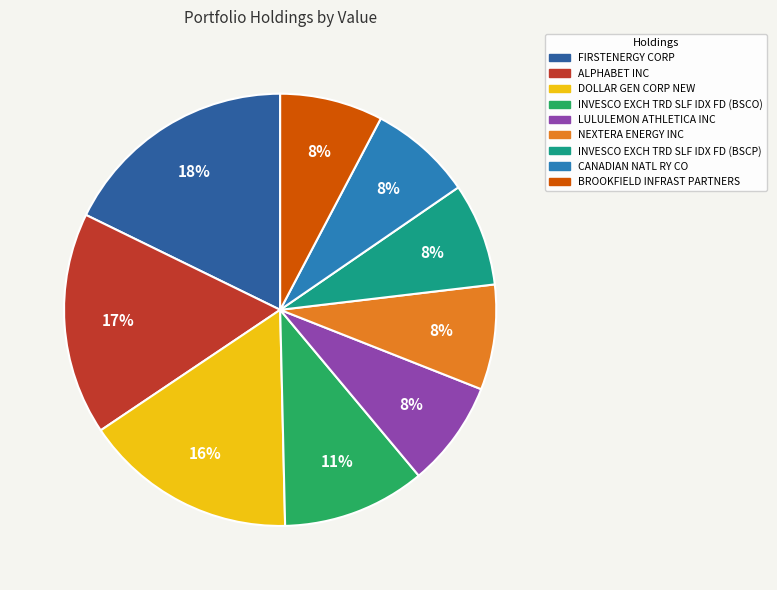

Is it true that CANADIAN NATL RY CO is 16% of the pie?

False